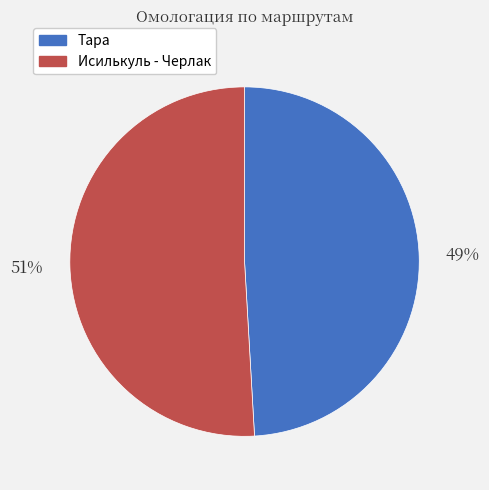

Do Тара and Исилькуль - Черлак together represent more than half of the pie?

Yes